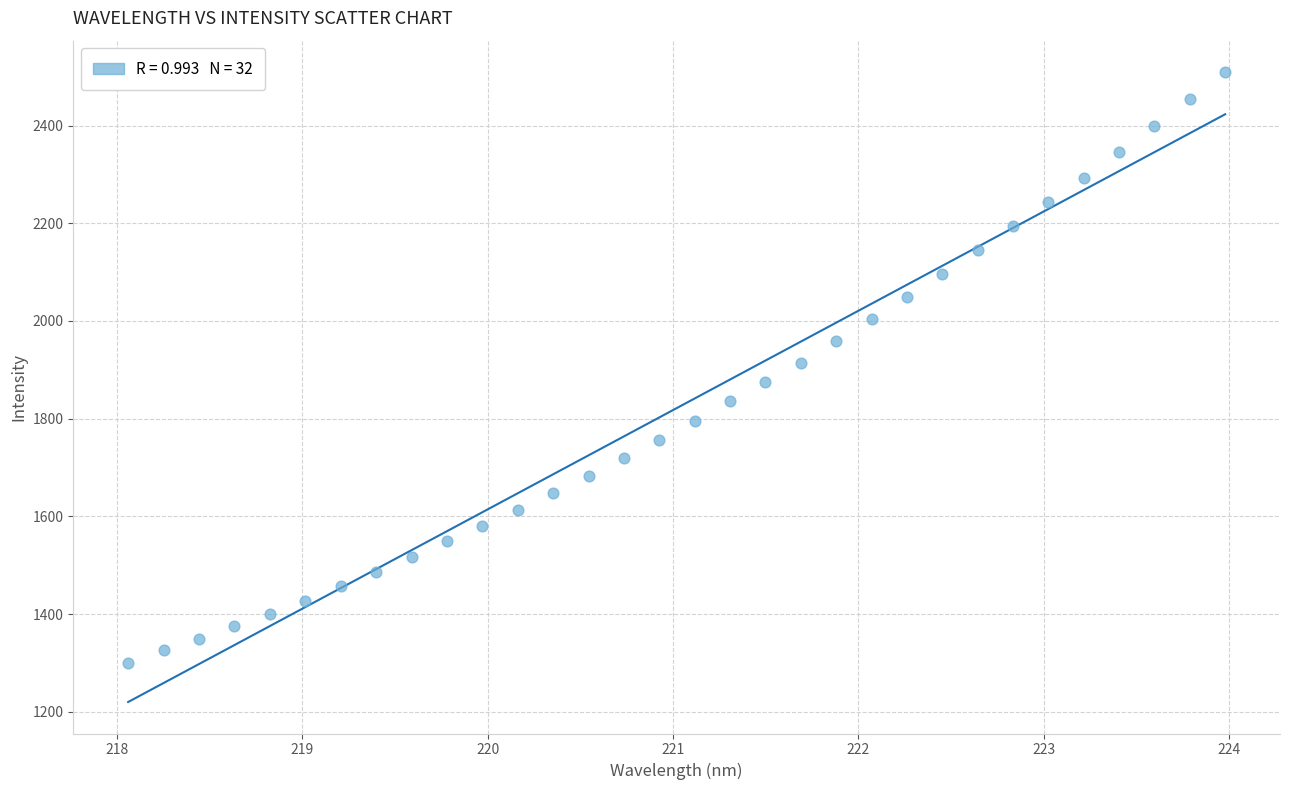

What is the range of Y values (max minus min)?

1208.8